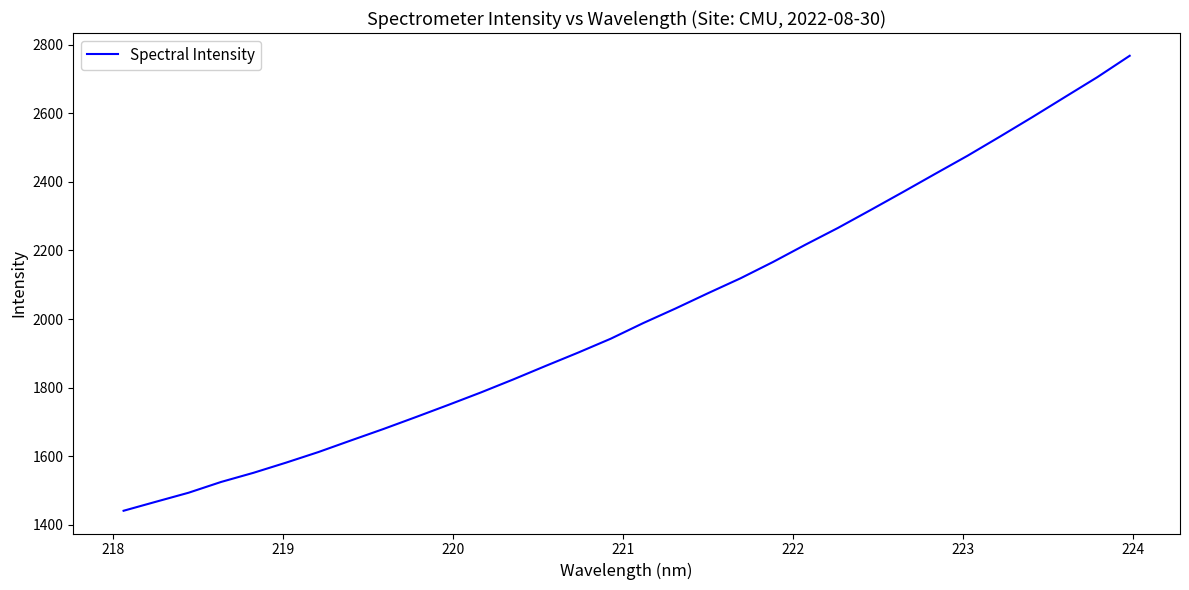

What is the difference between the maximum and minimum values?

1326.4